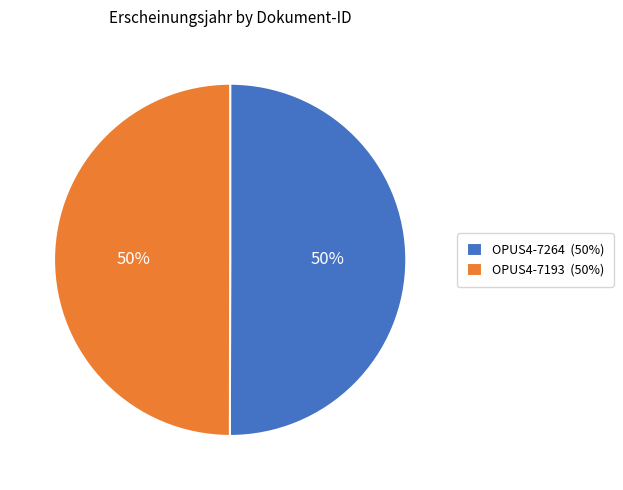

The OPUS4-7264 slice represents 50% of the pie. True or false?

True